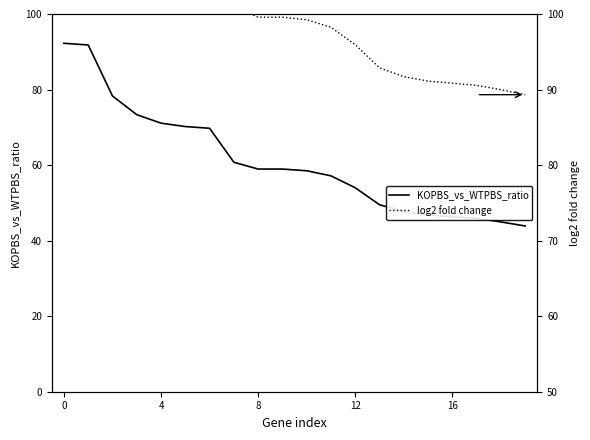

How many data points in log2 fold change are above 99?

11